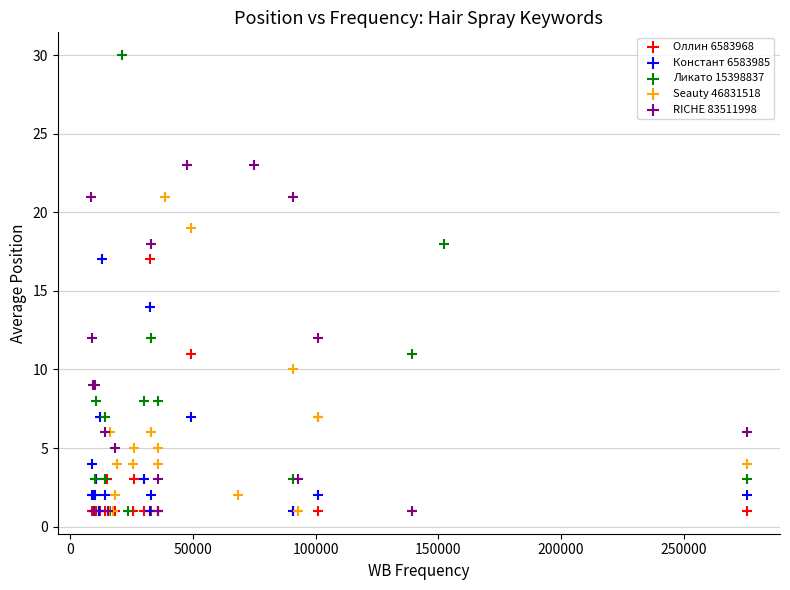

Which series has the widest spread of Y values?

Ликато 15398837